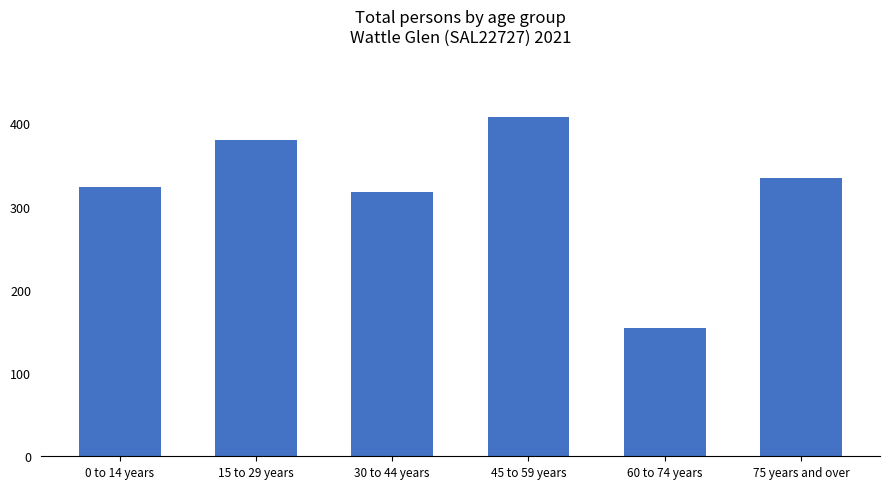

Which label corresponds to the smallest value in the chart?

60 to 74 years